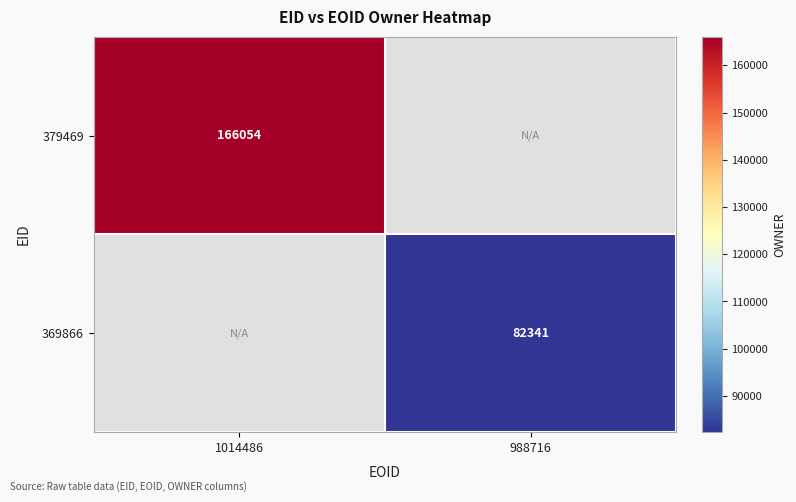

Is it true that 379469 equals 102661 at 1014486?

False